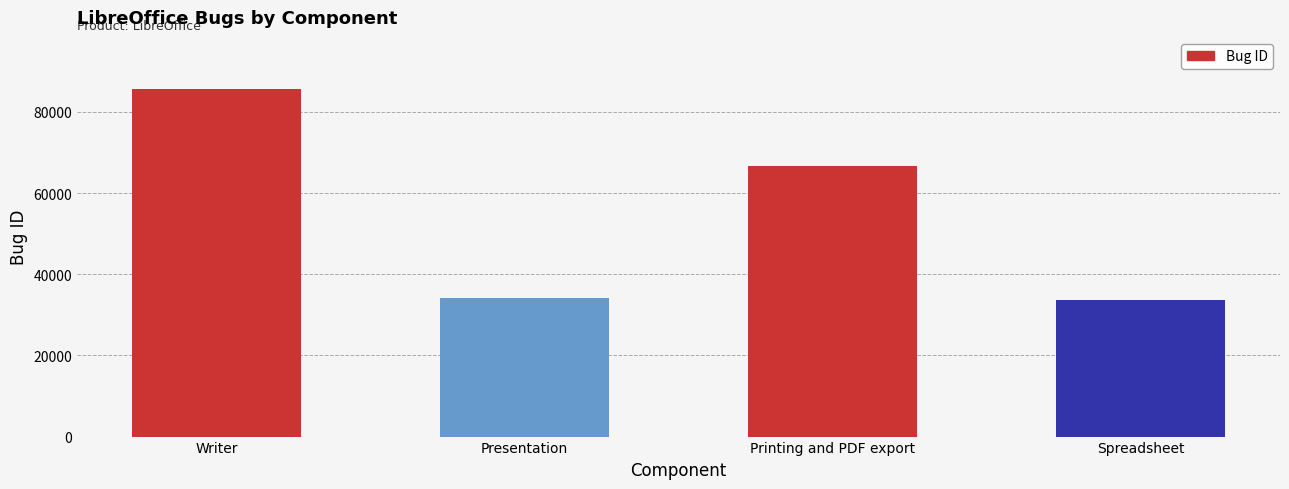

The chart shows a value of 33689 at Spreadsheet. True or false?

True